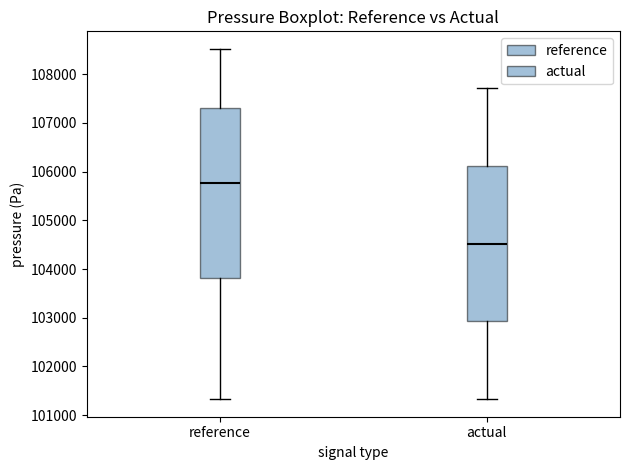

Reading left to right, read every box against the y-axis: the position of its median line, the range the box covers, and the ends of its whiskers. The values are not printed on the chart, so give them approximately, as read against the axis.

reference: median 105800, box 103800 to 107300, whiskers 101300 to 108500
actual: median 104500, box 102900 to 106100, whiskers 101300 to 107700